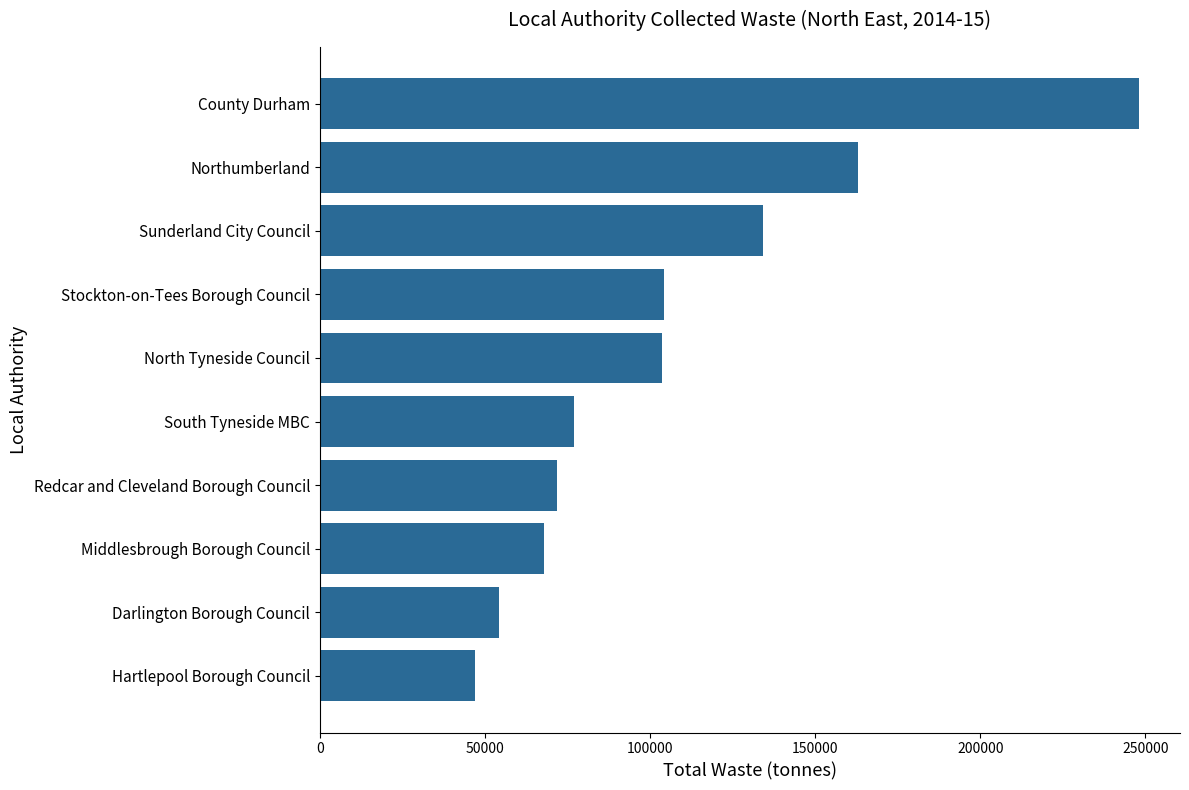

What is the smallest value displayed?

46985